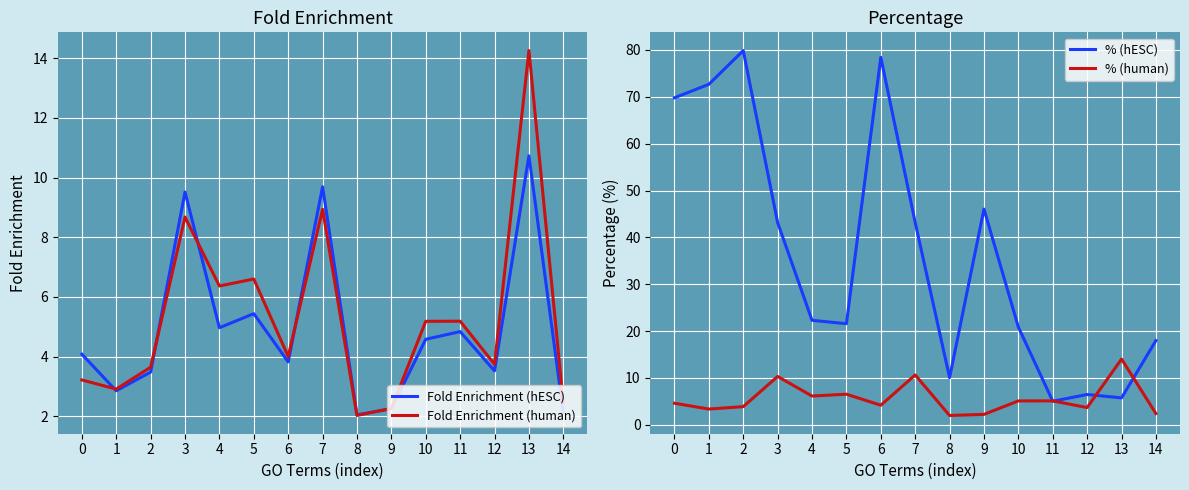

Reading left to right, list all the values displayed in this chart.

Fold Enrichment (hESC): 0=4.1	1=2.9	2=3.5	3=9.5	4=5.0	5=5.4	6=3.8	7=9.7	8=2.1	9=2.3	10=4.6	11=4.8	12=3.5	13=10.7	14=2.1
Fold Enrichment (human): 0=3.2	1=2.9	2=3.6	3=8.7	4=6.4	5=6.6	6=4.0	7=8.9	8=2.0	9=2.3	10=5.2	11=5.2	12=3.7	13=14.3	14=2.4
% (hESC): 0=69.8	1=72.7	2=79.9	3=43.2	4=22.3	5=21.6	6=78.4	7=43.2	8=10.1	9=46.0	10=20.9	11=5.0	12=6.5	13=5.8	14=18.0
% (human): 0=4.6	1=3.4	2=3.9	3=10.3	4=6.2	5=6.5	6=4.2	7=10.6	8=2.0	9=2.2	10=5.1	11=5.1	12=3.7	13=14.0	14=2.4